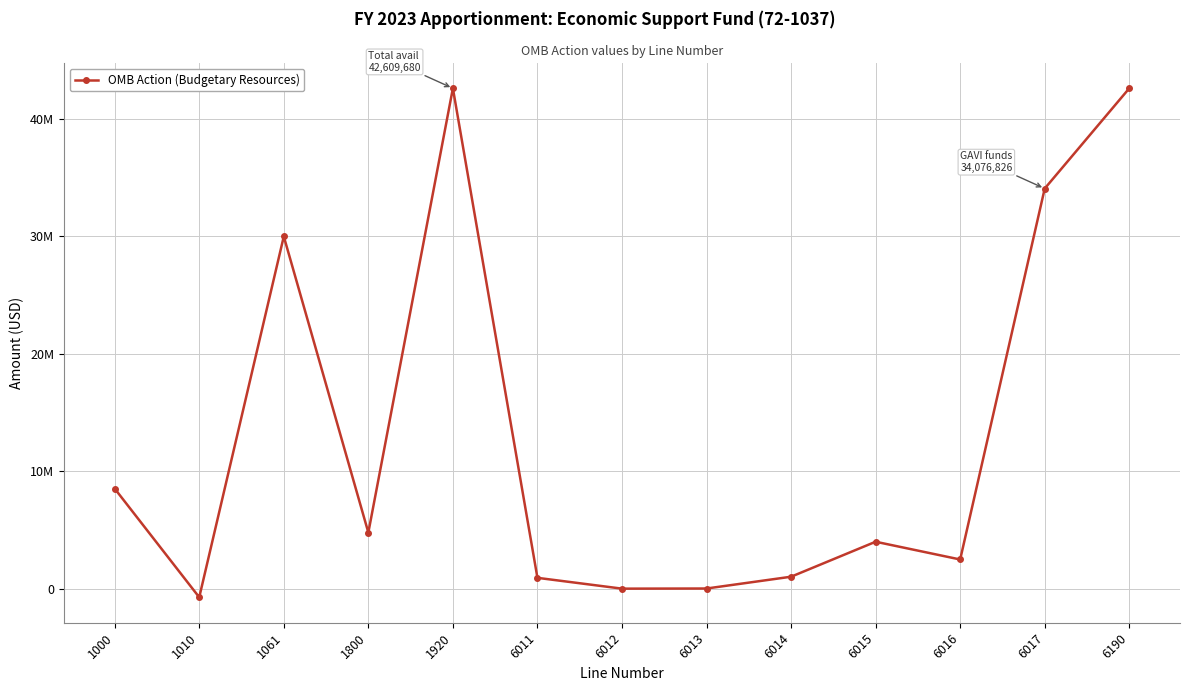

Rank the categories by value from highest to lowest.

1920, 6190, 6017, 1061, 1000, 1800, 6015, 6016, 6014, 6011, 6013, 6012, 1010